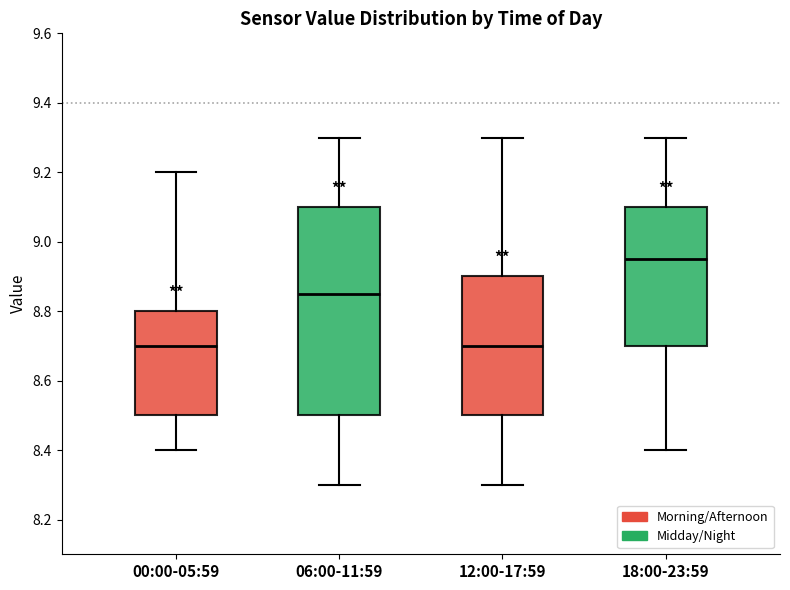

Reading left to right, read every box against the y-axis: the position of its median line, the range the box covers, and the ends of its whiskers. The values are not printed on the chart, so give them approximately, as read against the axis.

00:00-05:59: median 8.70, box 8.50 to 8.80, whiskers 8.40 to 9.20
06:00-11:59: median 8.86, box 8.50 to 9.10, whiskers 8.30 to 9.30
12:00-17:59: median 8.70, box 8.50 to 8.90, whiskers 8.30 to 9.30
18:00-23:59: median 8.96, box 8.70 to 9.10, whiskers 8.40 to 9.30